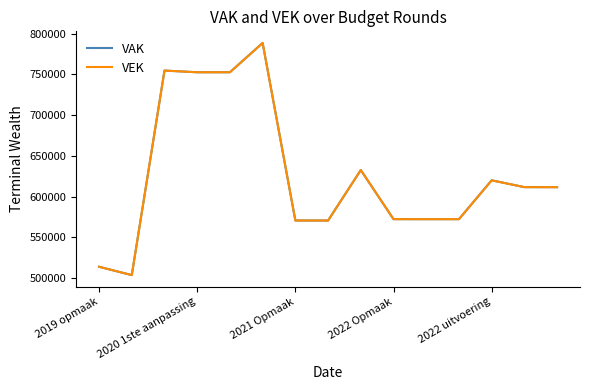

Which series has the largest range (max minus min)?

VAK